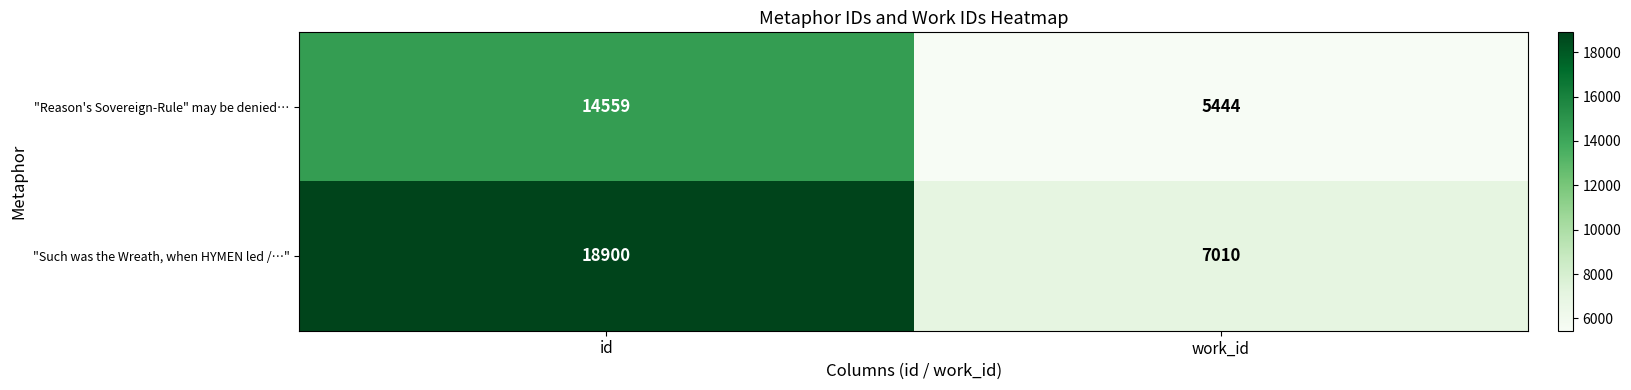

Is it true that "Reason's Sovereign-Rule" may be denied… equals 14559 at id?

True